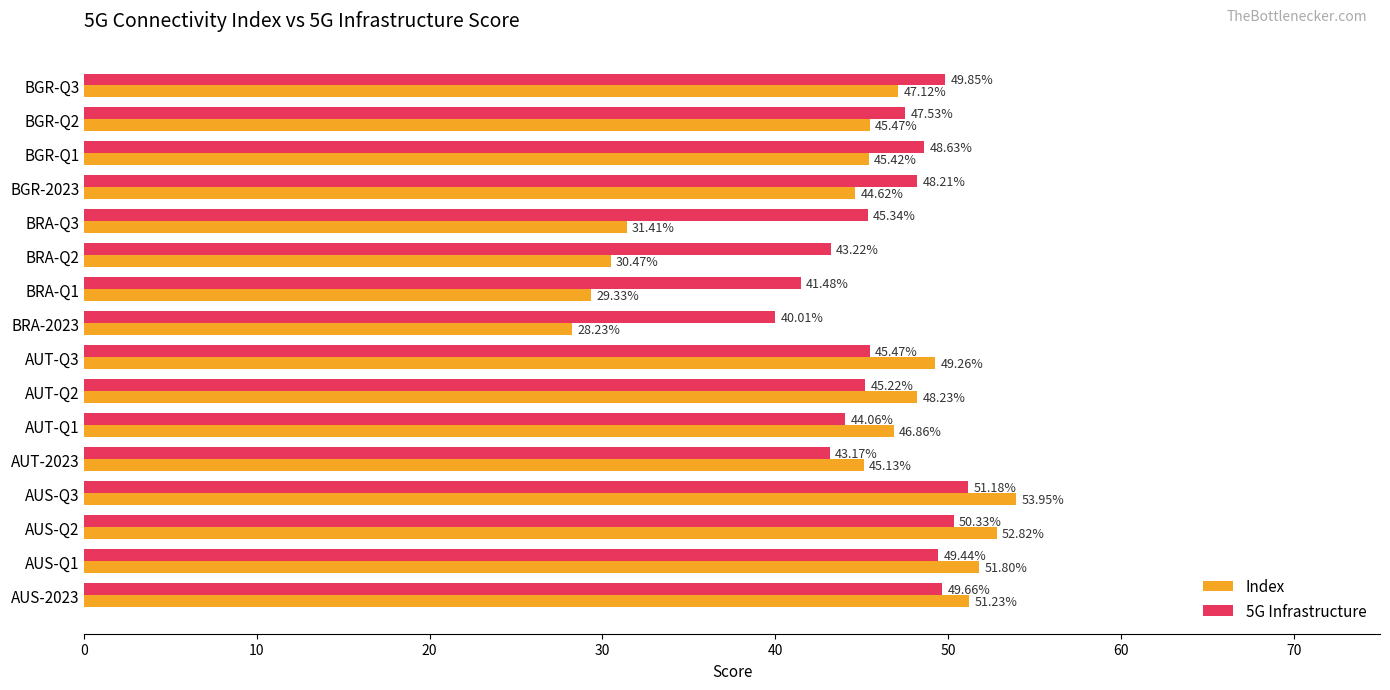

At which category does the chart reach its peak across all series?

AUS-Q3